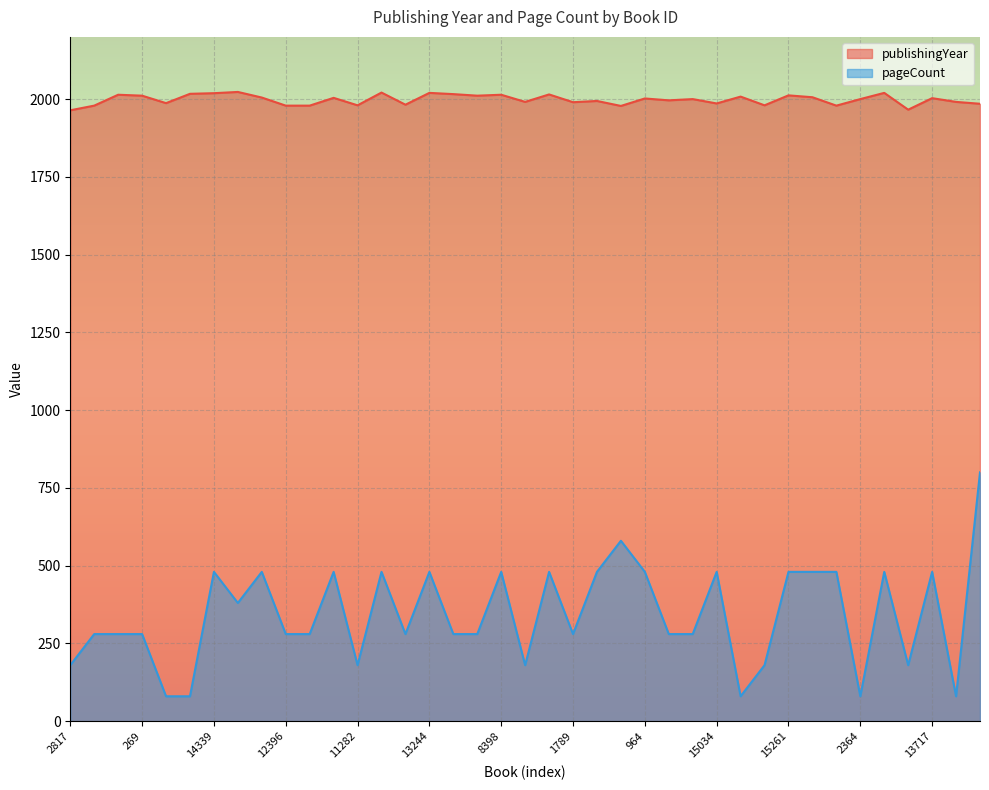

What is the spread (max minus min) of values at 13521?

1734